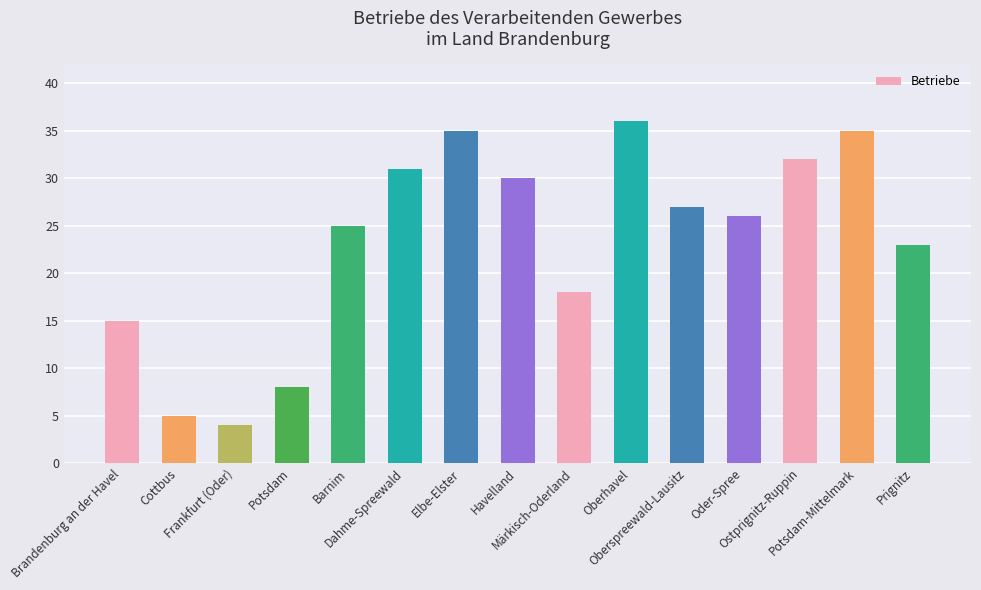

Which label corresponds to the smallest value in the chart?

Frankfurt (Oder)